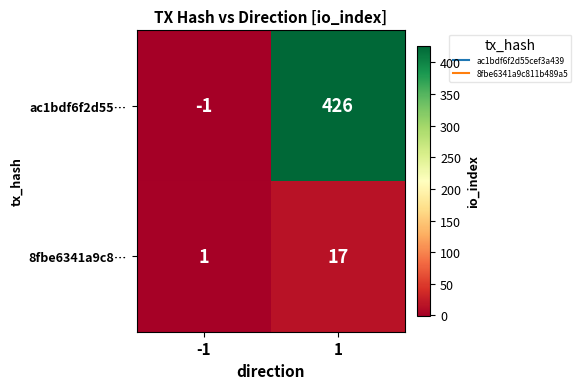

True or false: ac1bdf6f2d55… has a value of 0 at -1.

False